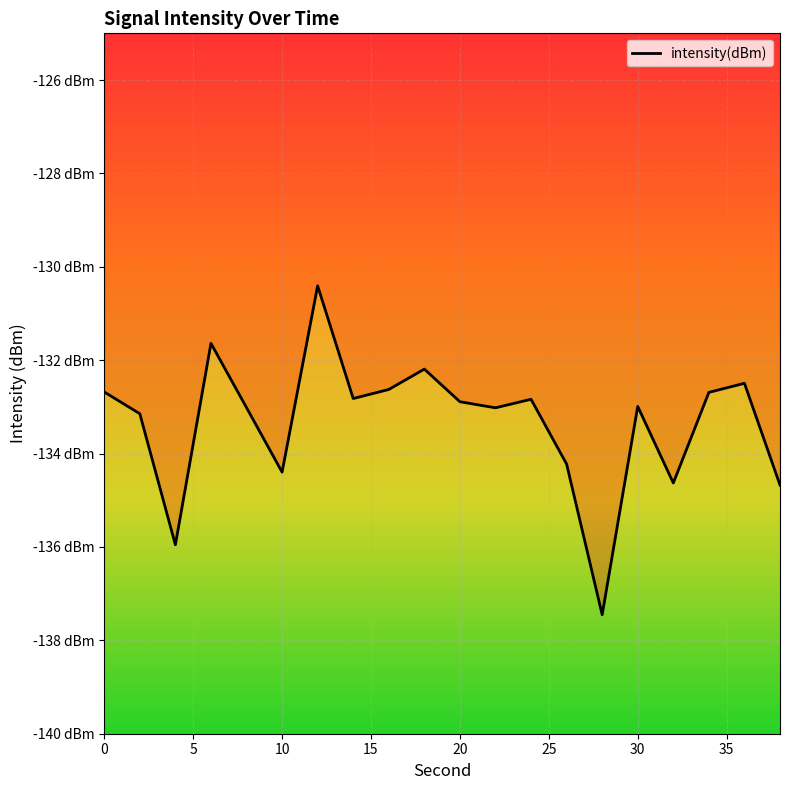

What is the maximum value shown in the chart?

-130.4